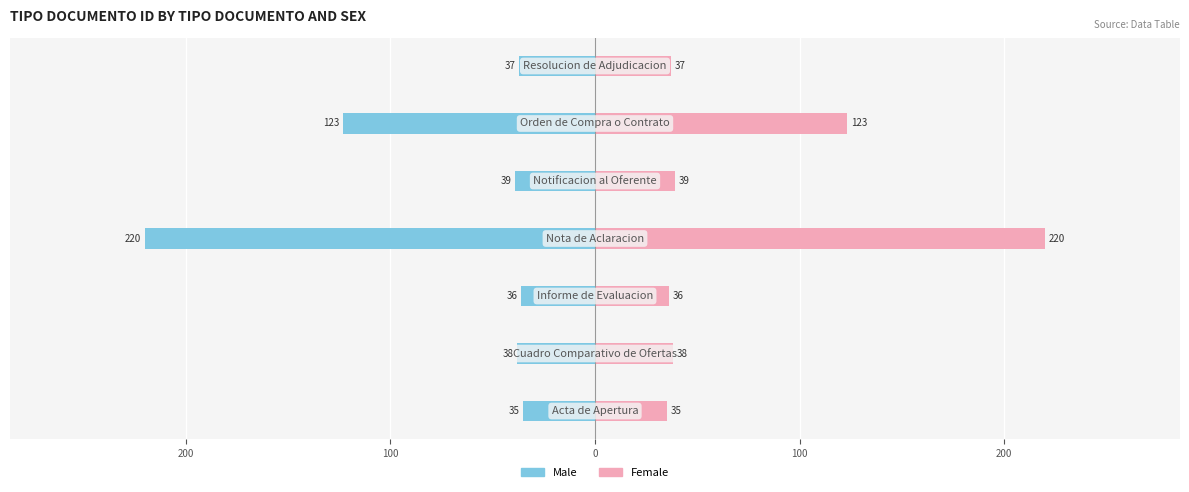

What are all the series names shown in the legend?

Male, Female